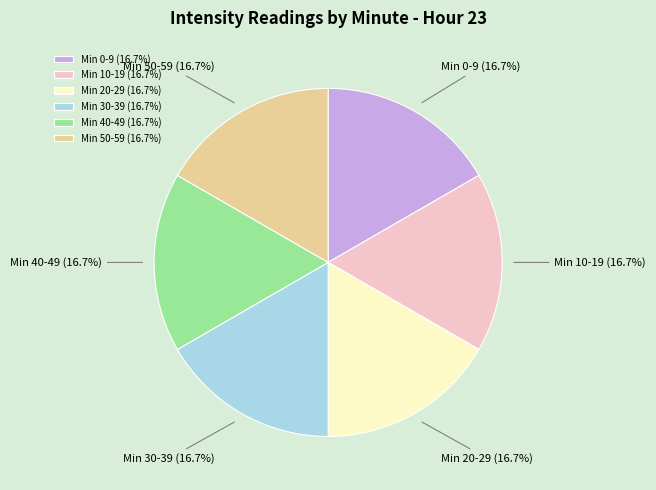

How many segments does this pie chart have?

6